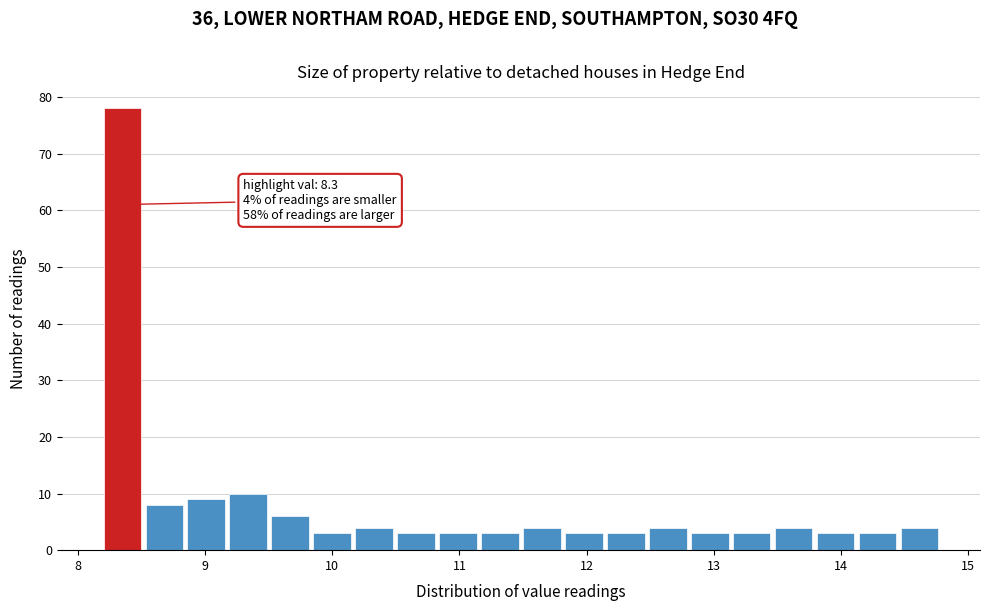

Read against the x-axis, roughly where is the centre of the tallest bar?

8.3